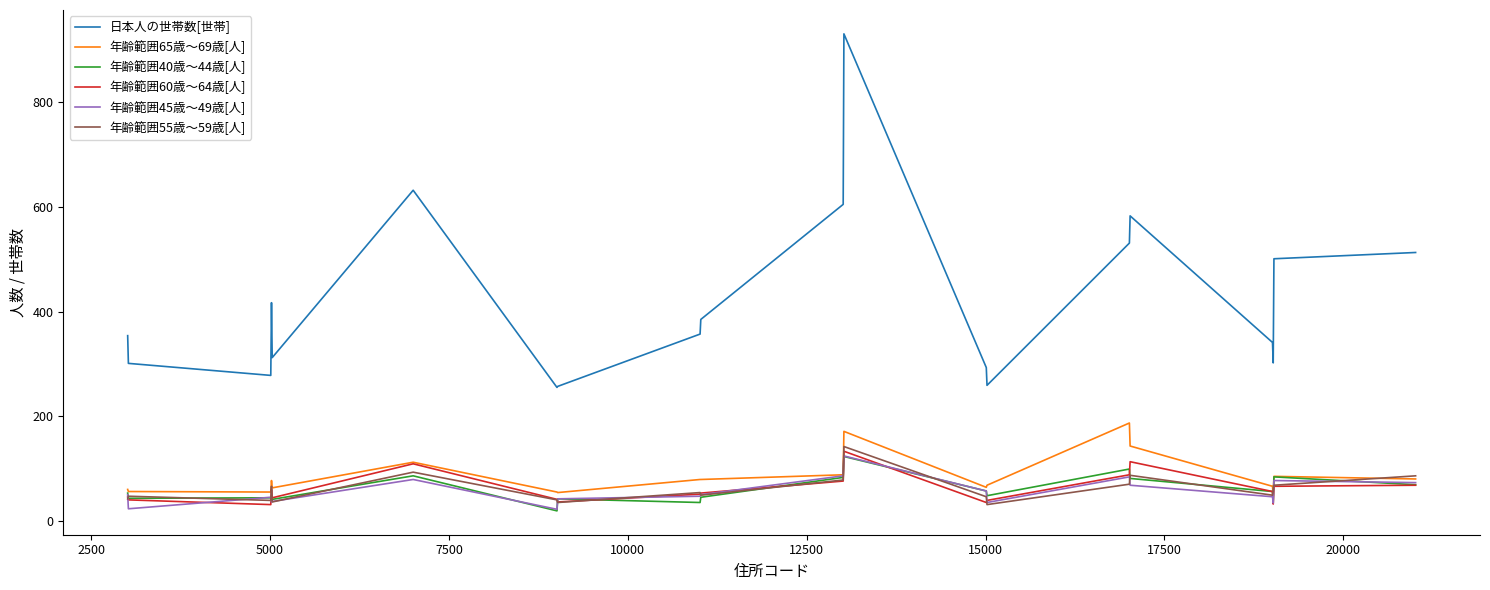

What is the maximum value shown in the chart?

931